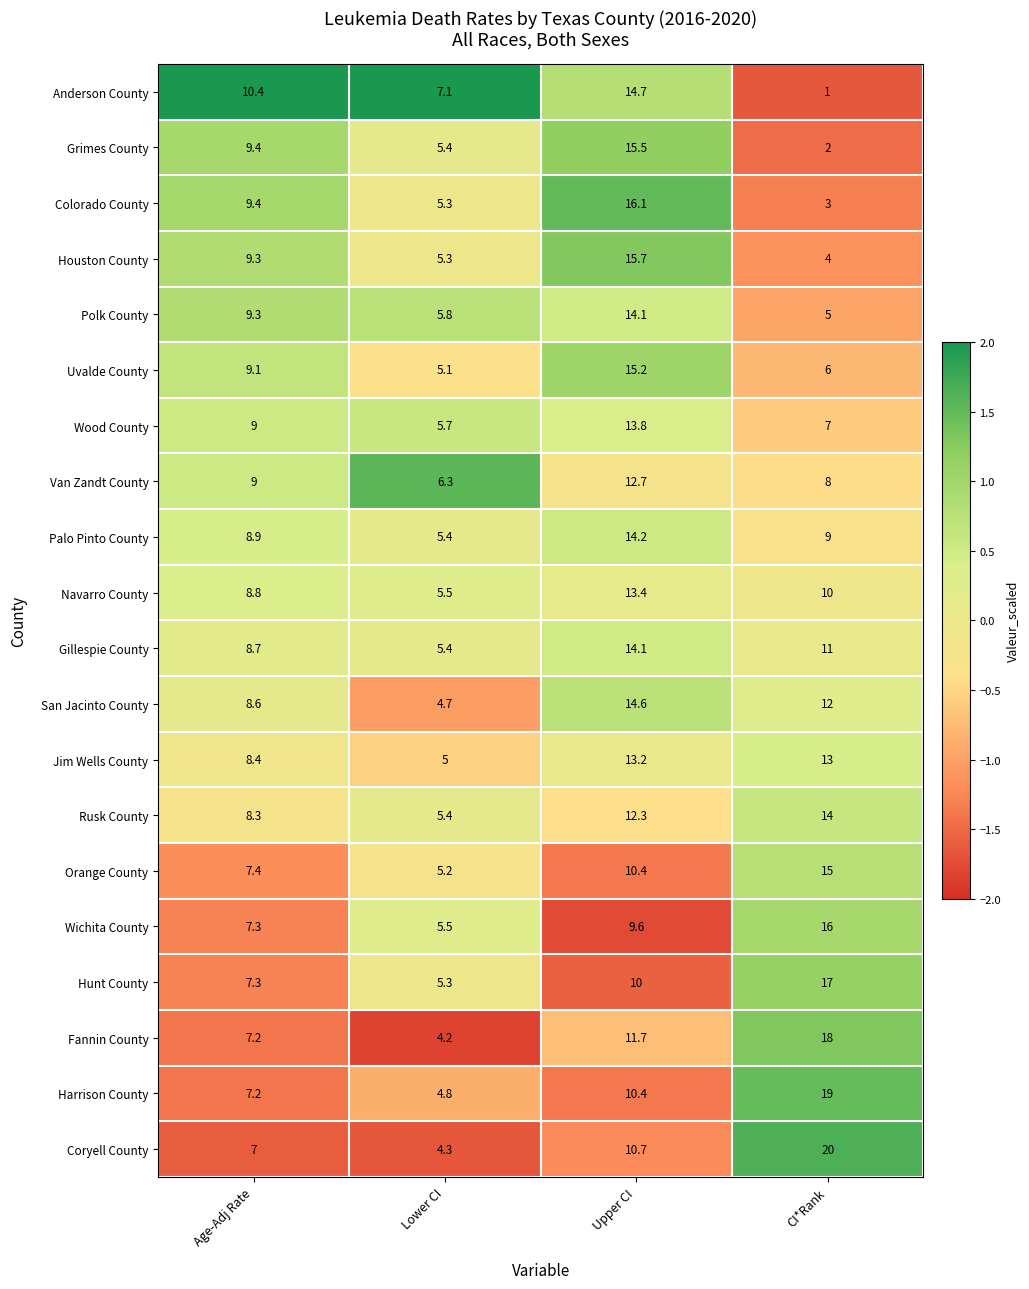

Rank the categories by Uvalde County value from highest to lowest.

Upper CI, Age-Adj Rate, CI*Rank, Lower CI